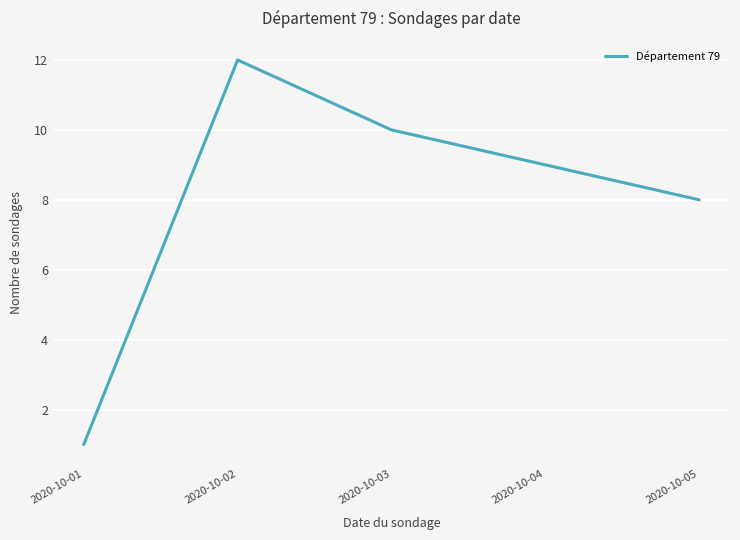

Rank the categories by value from highest to lowest.

2020-10-02, 2020-10-03, 2020-10-04, 2020-10-05, 2020-10-01